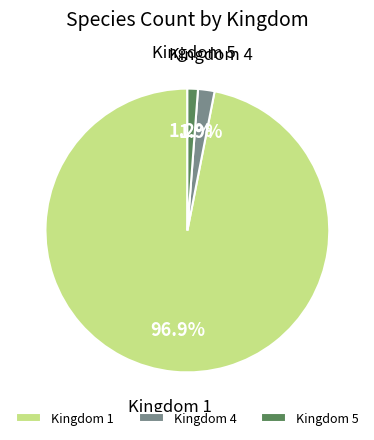

Between Kingdom 1 and Kingdom 5, which is larger?

Kingdom 1